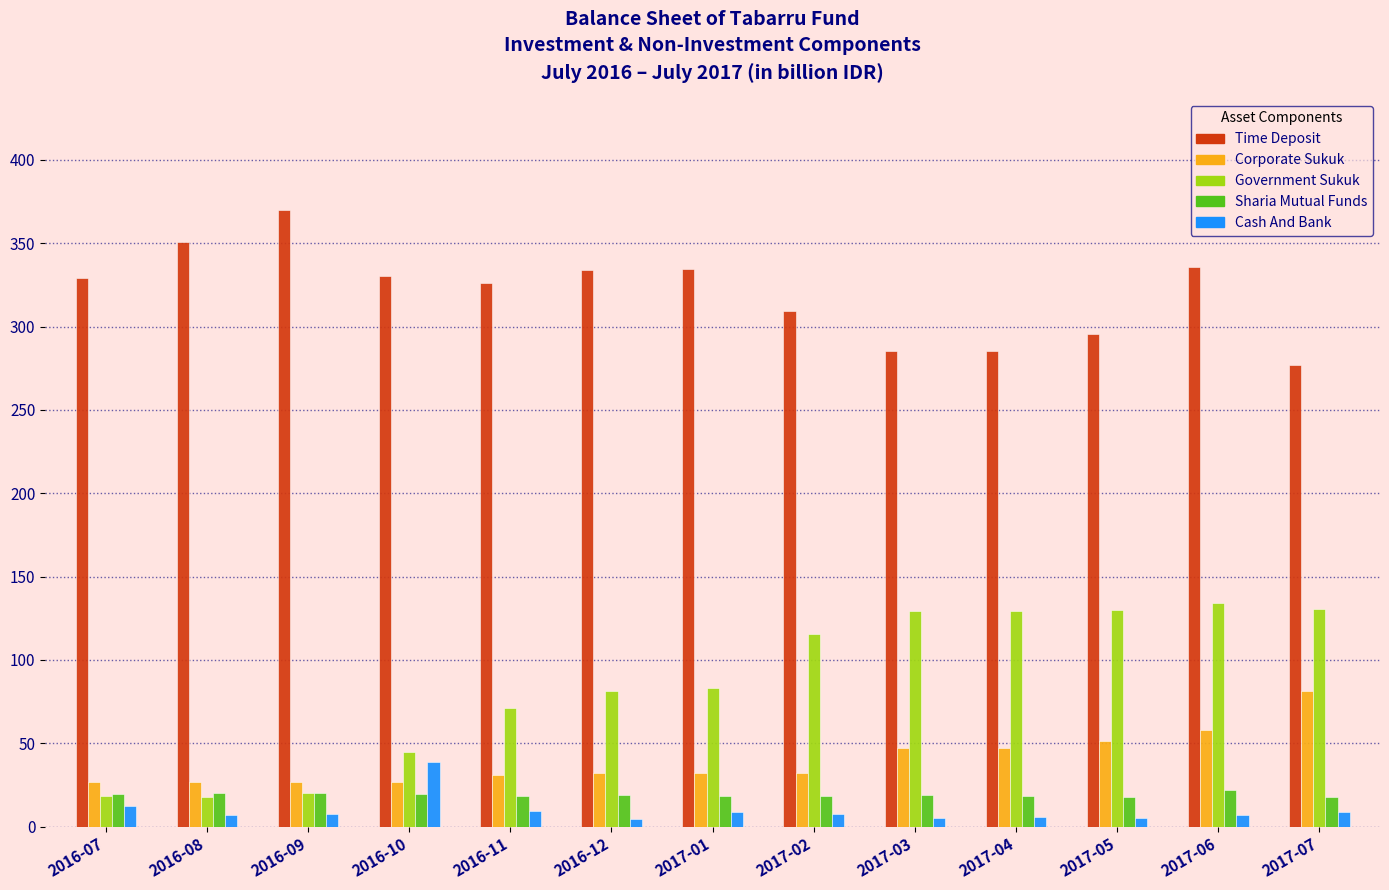

What is the difference between the maximum and minimum values in the Government Sukuk series?

116.3